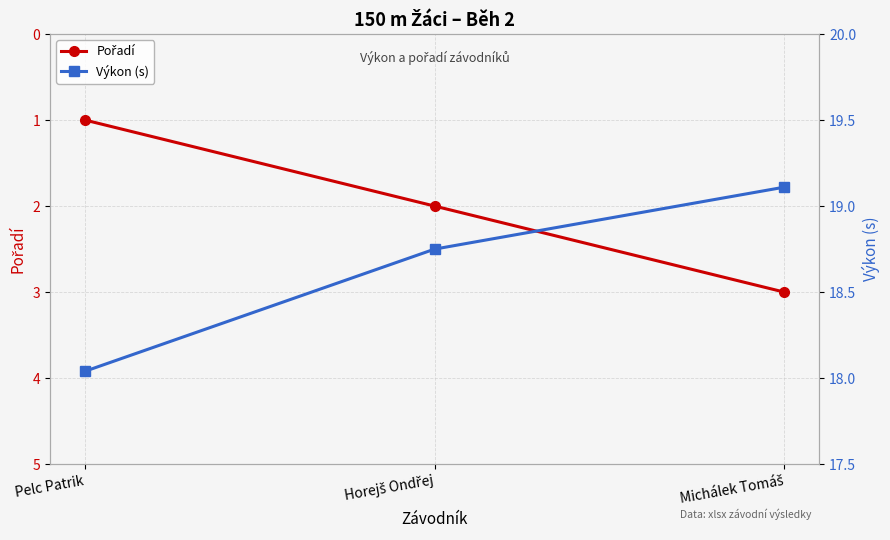

What is the value of the Pořadí point at the 3rd from the left?

3.0